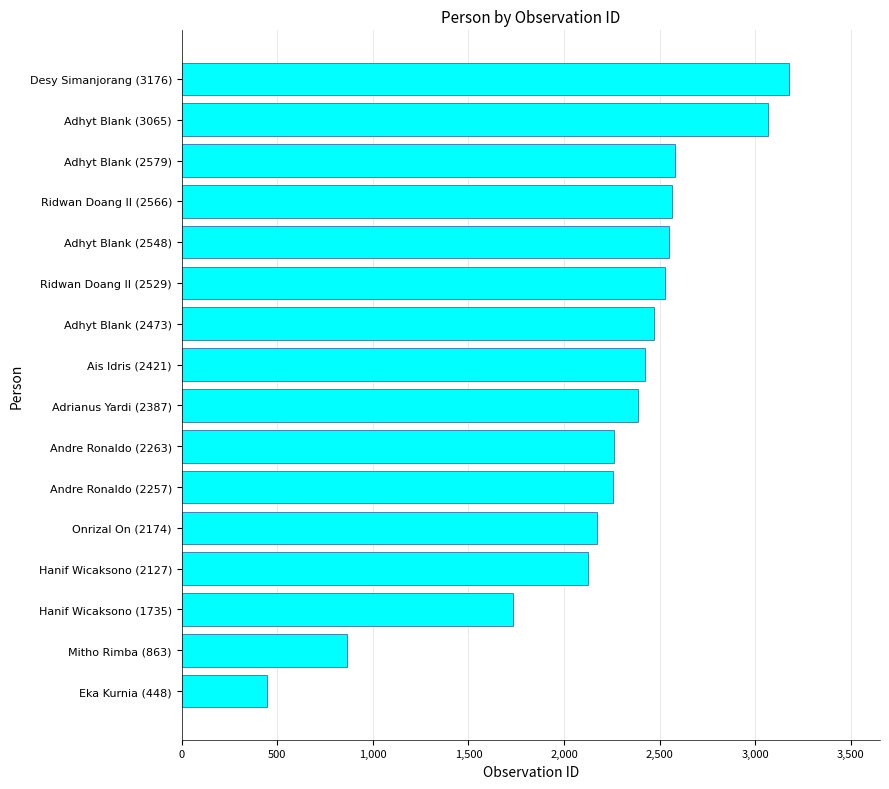

At which category does the chart reach its peak across all series?

Desy Simanjorang (3176)